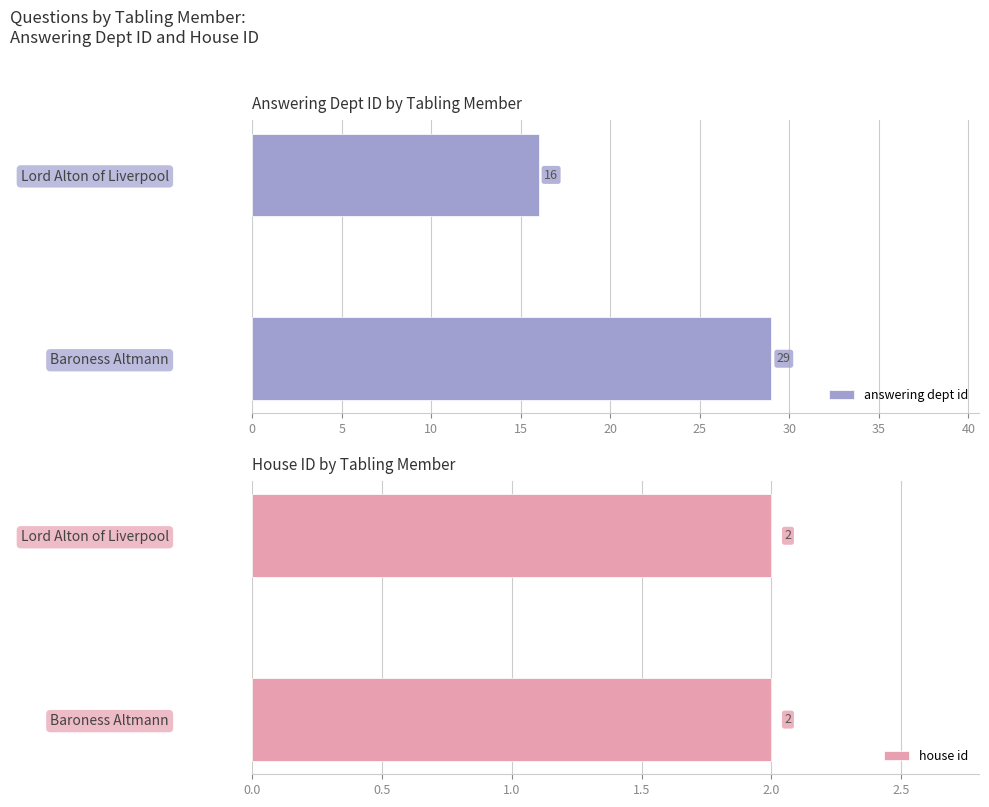

Where is answering dept id nearest to the value 22?

Lord Alton of Liverpool